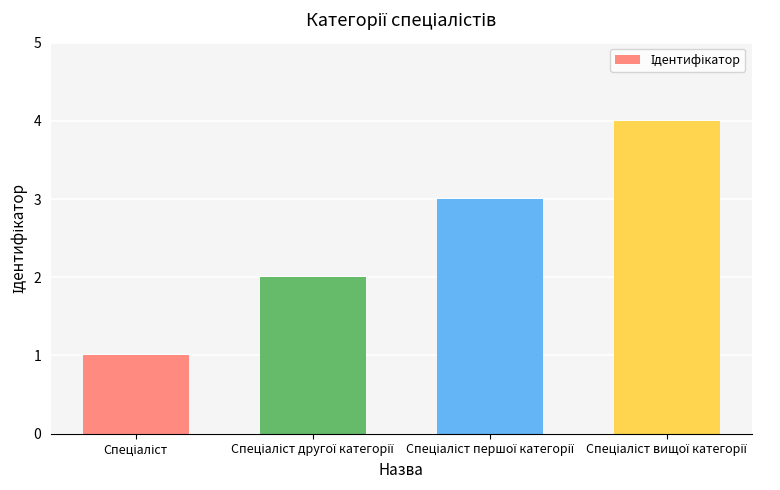

What is the greatest value displayed?

4